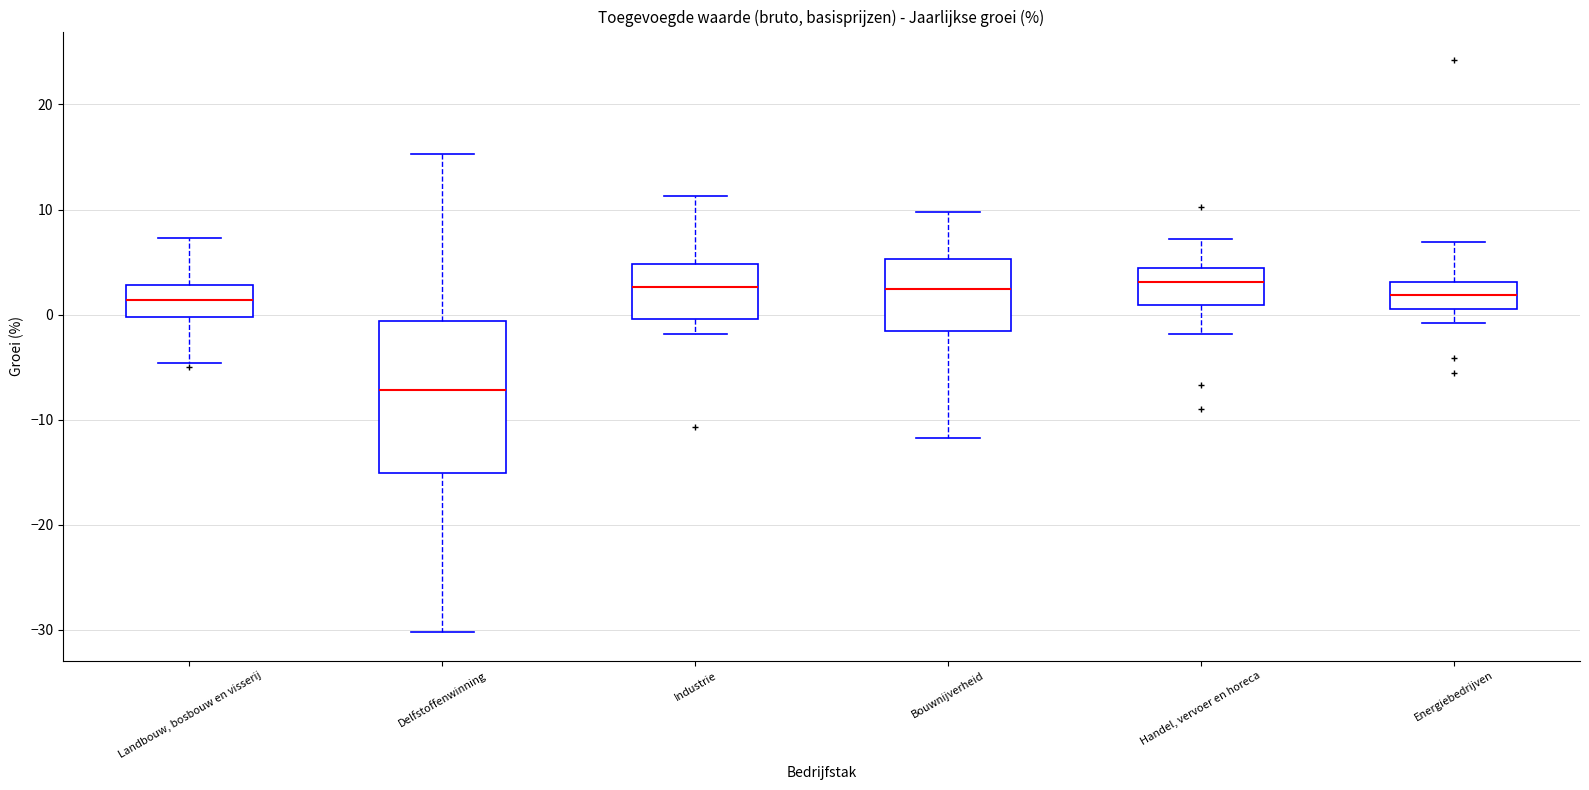

Reading left to right, read every box against the y-axis: the position of its median line, the range the box covers, and the ends of its whiskers. The values are not printed on the chart, so give them approximately, as read against the axis.

Landbouw, bosbouw en visserij: median 1, box 0 to 3, whiskers -5 to 7
Delfstoffenwinning: median -7, box -15 to -1, whiskers -30 to 15
Industrie: median 3, box 0 to 5, whiskers -2 to 11
Bouwnijverheid: median 2, box -2 to 5, whiskers -12 to 10
Handel, vervoer en horeca: median 3, box 1 to 4, whiskers -2 to 7
Energiebedrijven: median 2, box 1 to 3, whiskers -1 to 7